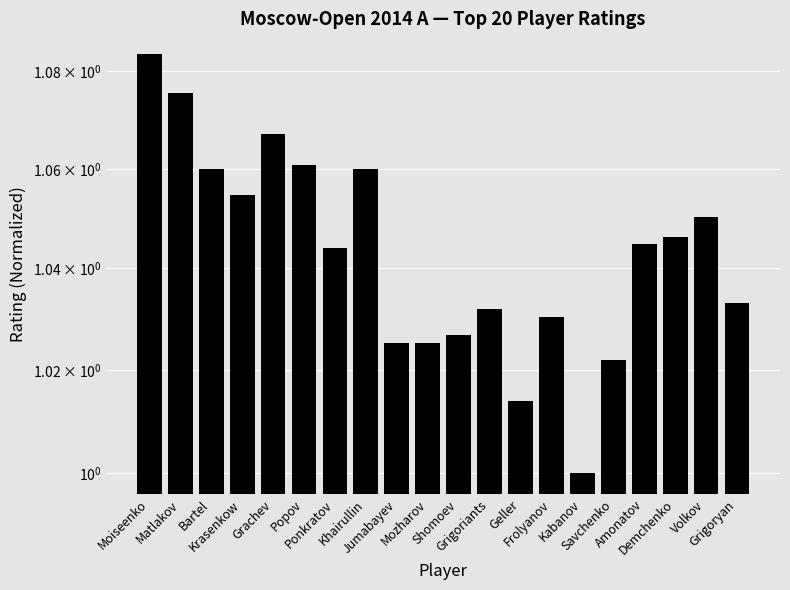

What is the label of the 6th bar from the left?

Popov